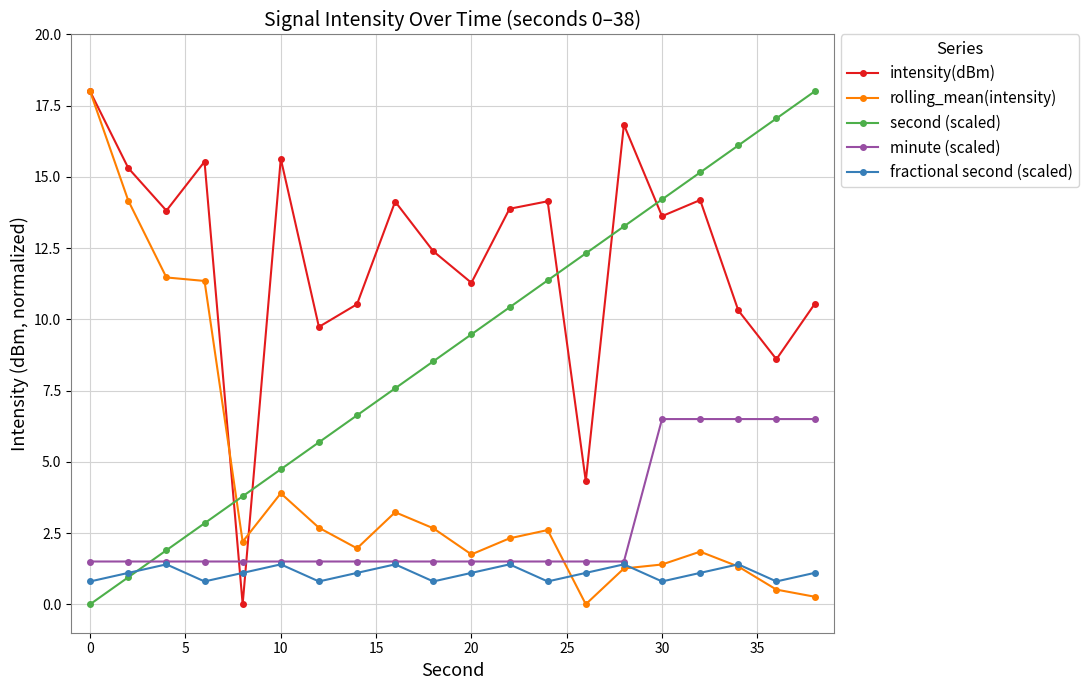

How many times do rolling_mean(intensity) and second (scaled) cross each other?

1